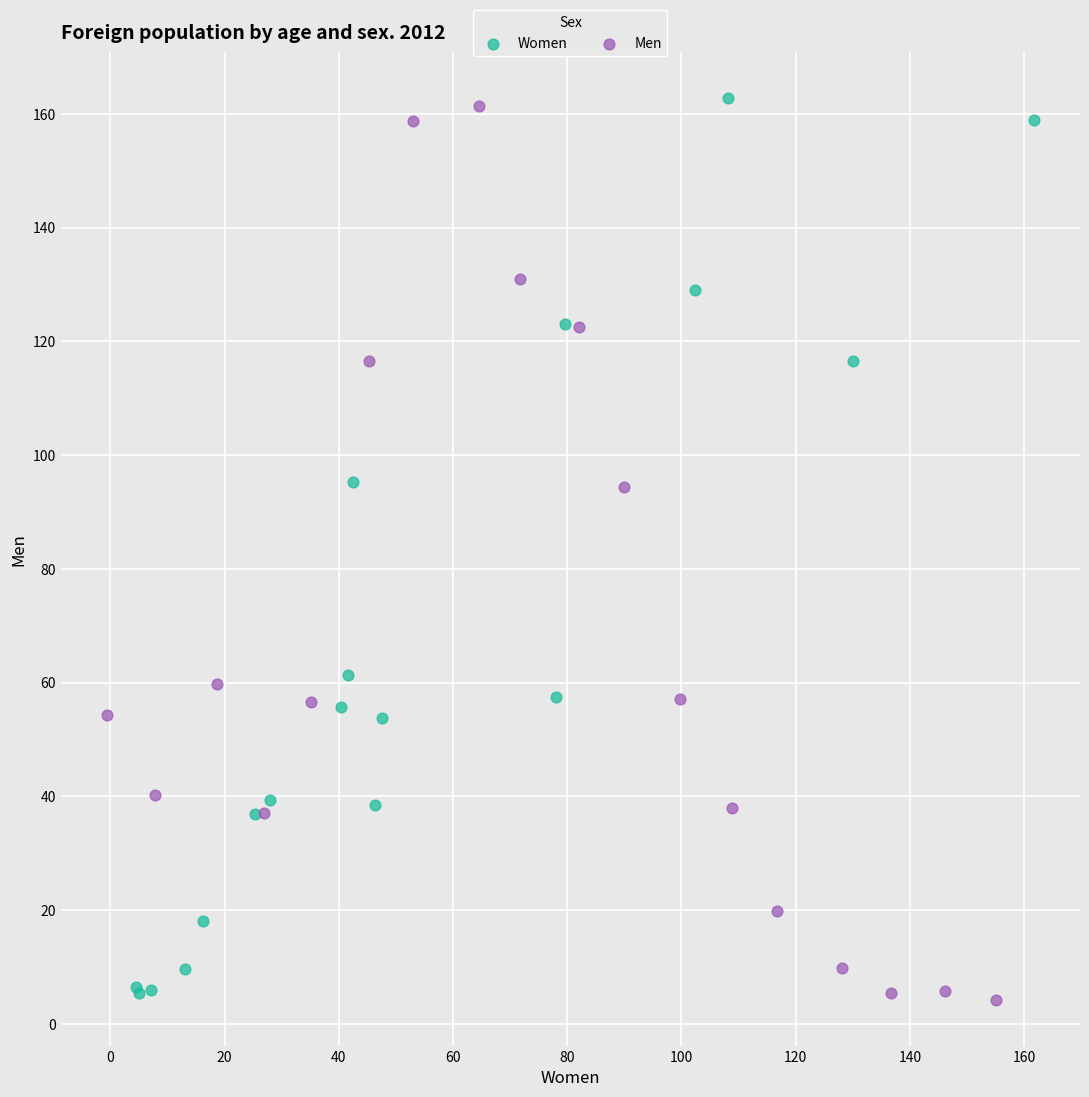

Which series contains the highest Y value?

Women